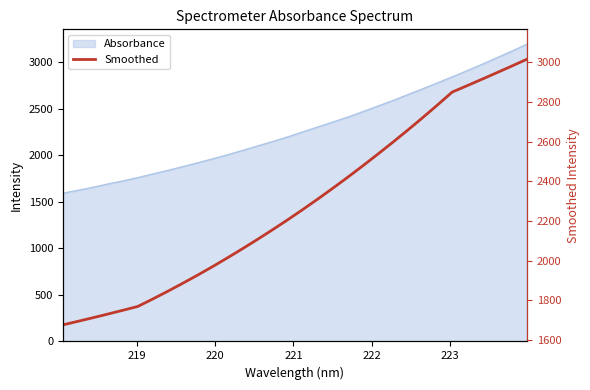

How many lines are shown in the chart?

1